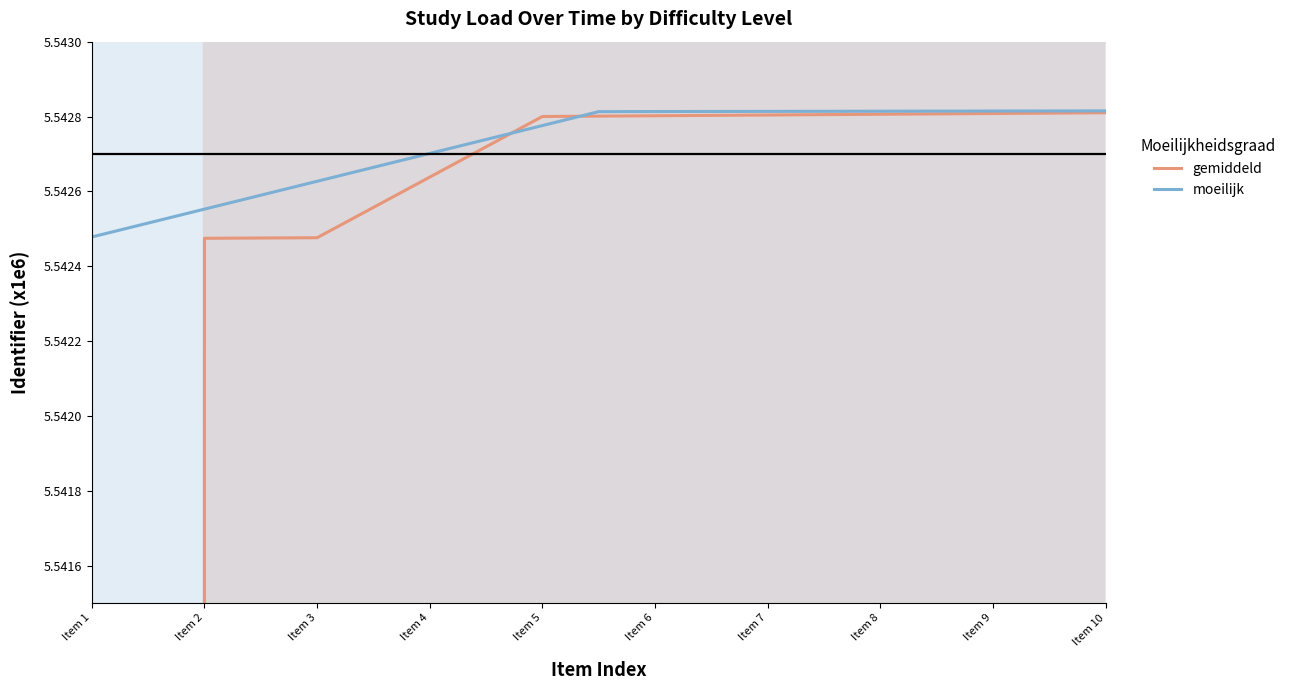

What is the minimum value shown in the chart?

5.5